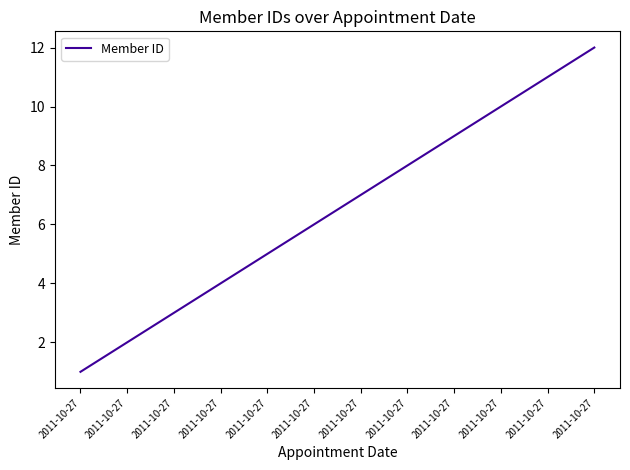

What is the difference between the second highest and second lowest values?

9